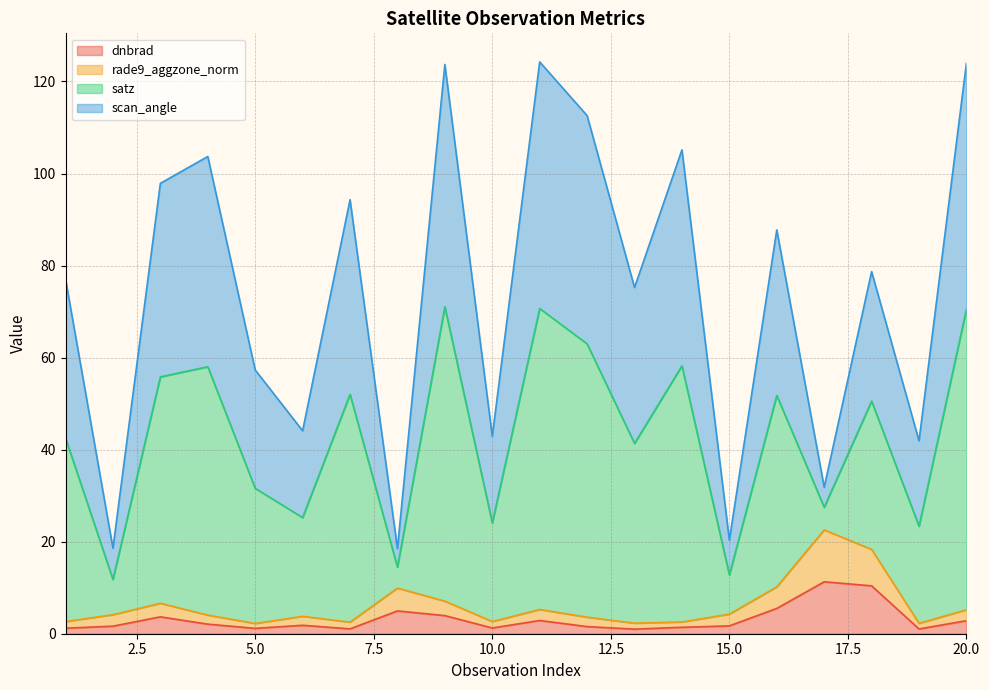

What are all the series names shown in the legend?

dnbrad, rade9_aggzone_norm, satz, scan_angle